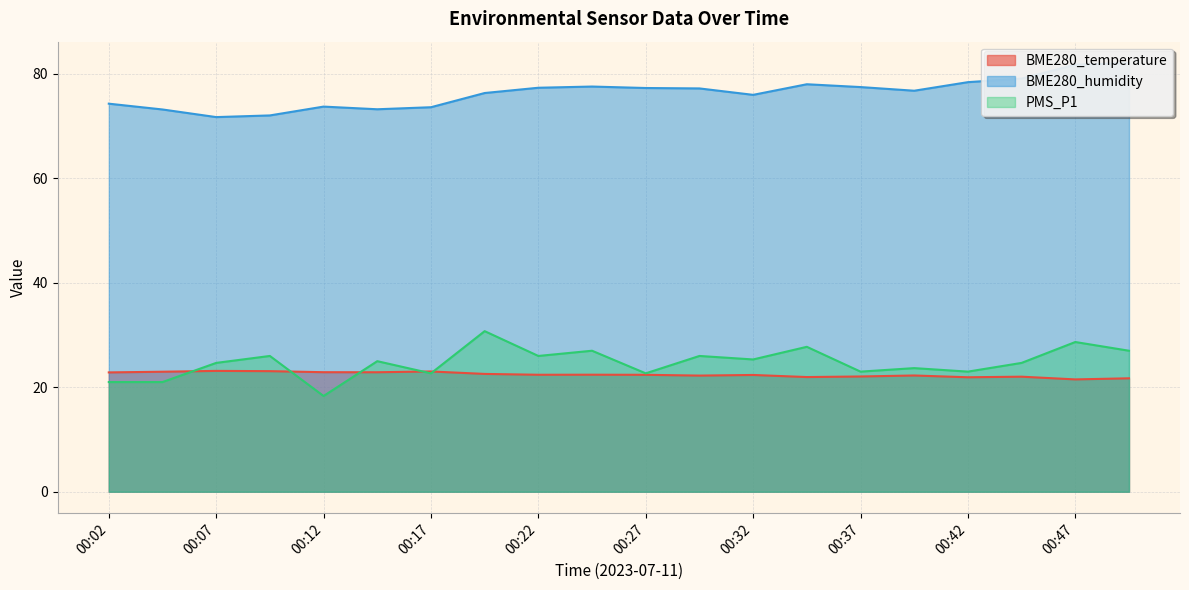

Between 00:34 and 00:37, which series saw the biggest shift?

PMS_P1